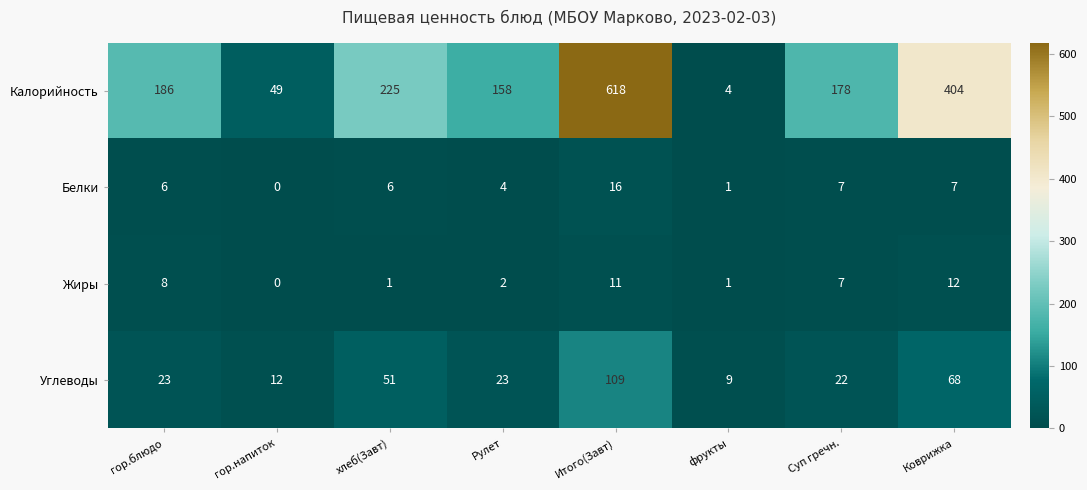

How many values in the Жиры series are below 7?

4